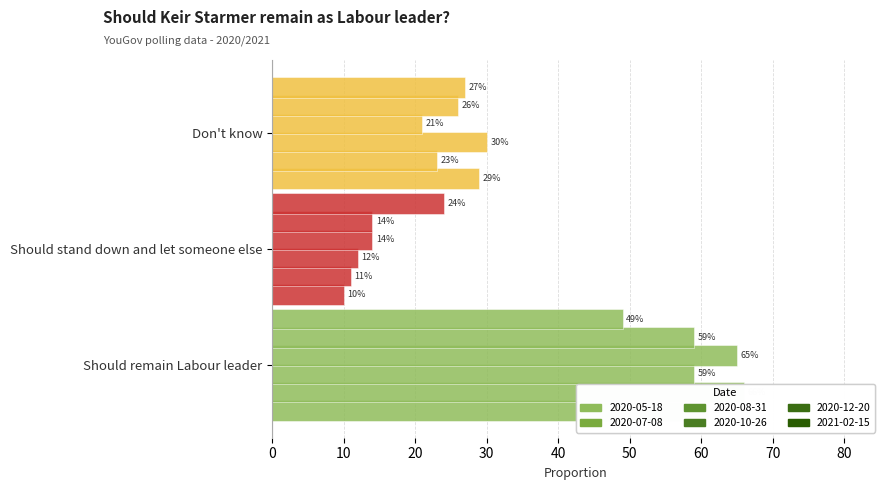

Is the value of 2020-10-26 at Should stand down and let someone else greater than the value of 2020-12-20 at Should remain Labour leader?

No